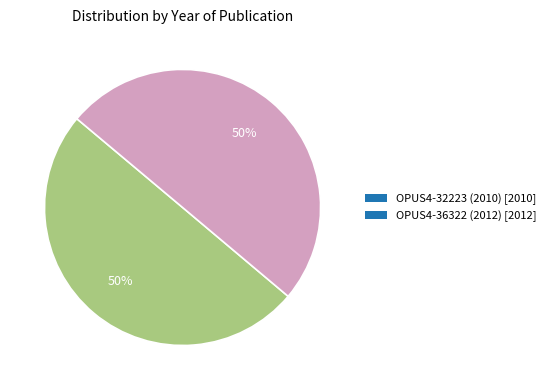

True or false: OPUS4-32223 (2010) [2010] accounts for 39% of the total.

False